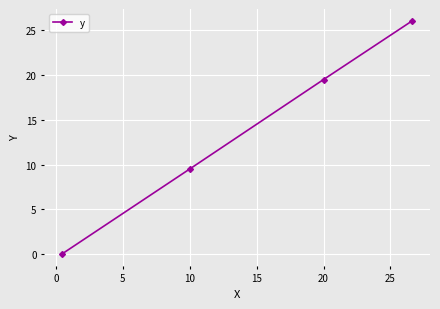

What is the maximum value shown in the chart?

26.0